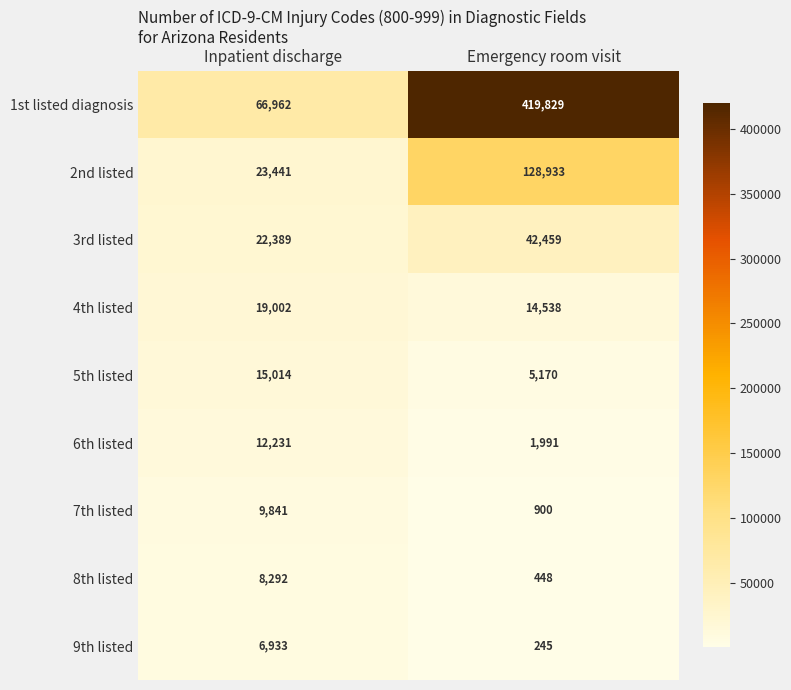

The value of 9th listed at Emergency room visit is 368. True or false?

False